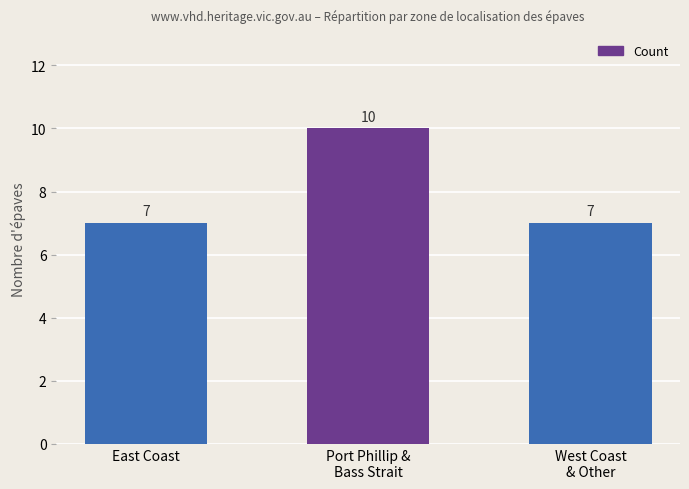

The value at Port Phillip &
Bass Strait is 10. True or false?

True